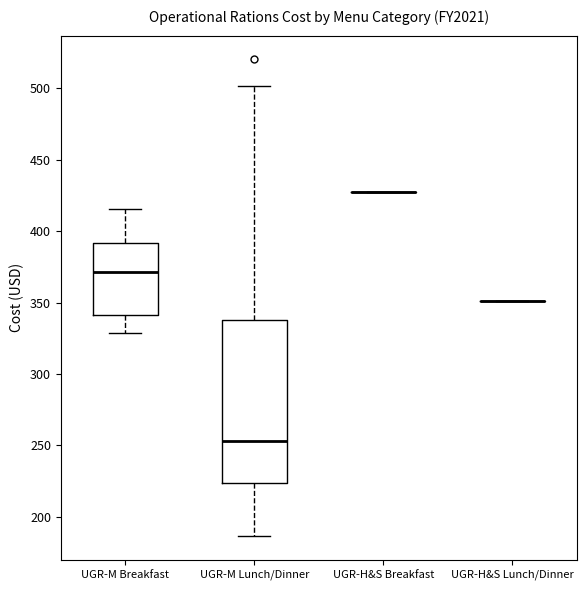

Reading left to right, read every box against the y-axis: the position of its median line, the range the box covers, and the ends of its whiskers. The values are not printed on the chart, so give them approximately, as read against the axis.

UGR-M Breakfast: median 370, box 340 to 390, whiskers 330 to 415
UGR-M Lunch/Dinner: median 255, box 225 to 335, whiskers 185 to 500
UGR-H&S Breakfast: box collapsed to a line at 425, whiskers 425 to 425
UGR-H&S Lunch/Dinner: box collapsed to a line at 350, whiskers 350 to 350